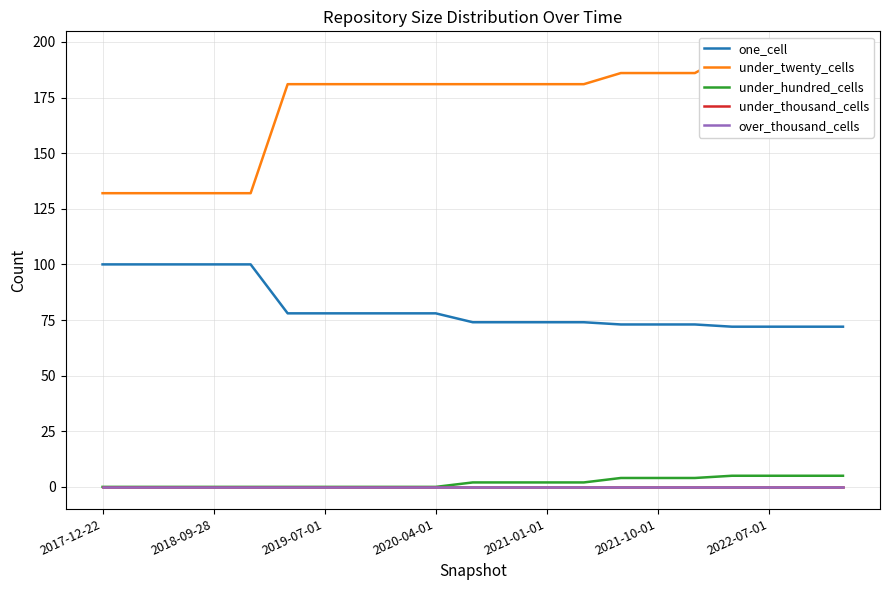

How many data points does each series have?

21